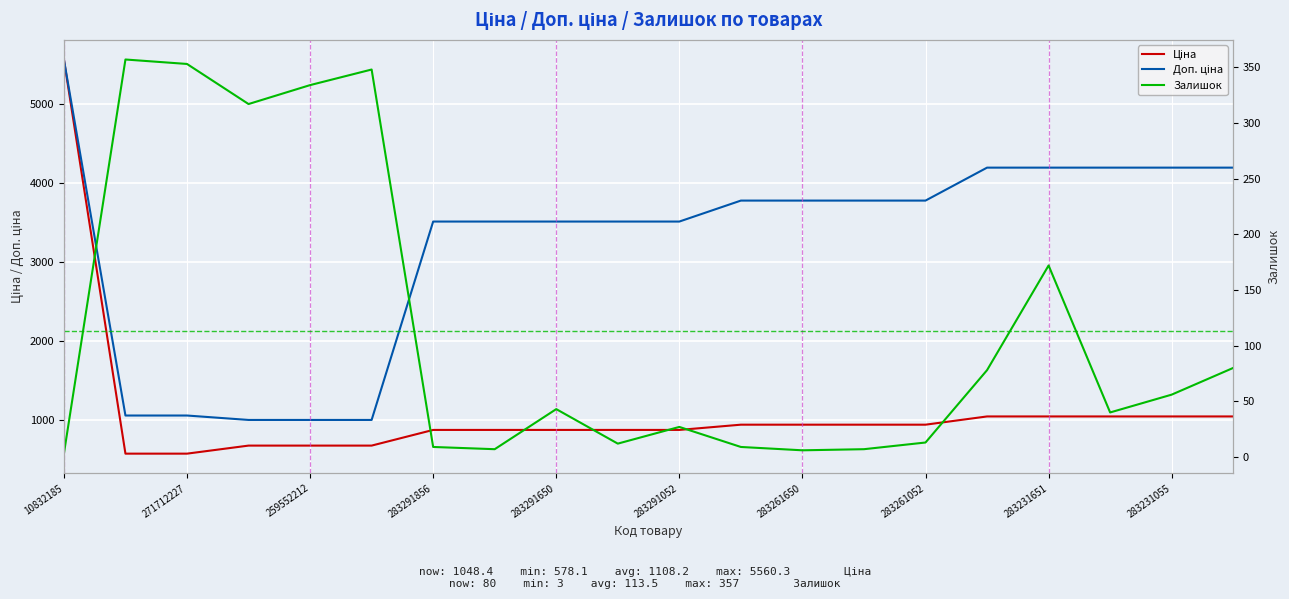

Rank the series at 283291052 from highest to lowest value.

Доп. ціна, Ціна, Залишок